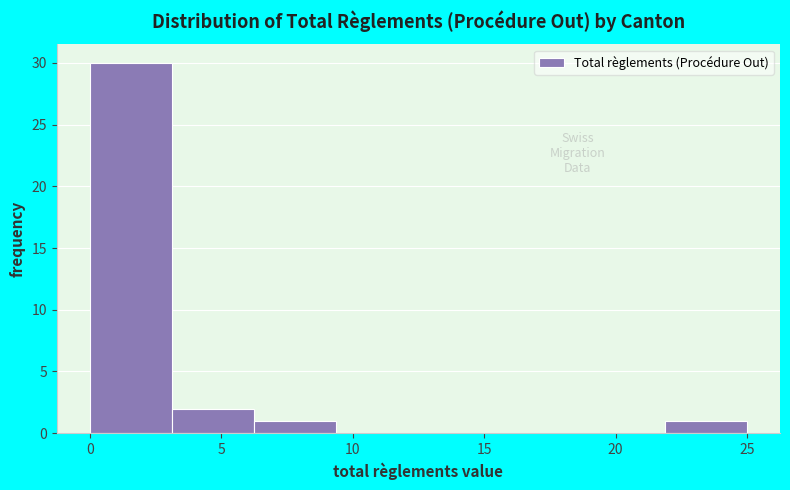

Reading left to right, transcribe this chart: for each bar, give the range it covers on the x-axis and its height. Neither the bar edges nor the heights are printed on the chart, so give them approximately, as read against the axes.

0.0 to 3.0: 30
3.0 to 6.5: 2
6.5 to 9.5: 1
9.5 to 12.5: 0
12.5 to 15.5: 0
15.5 to 19.0: 0
19.0 to 22.0: 0
22.0 to 25.0: 1